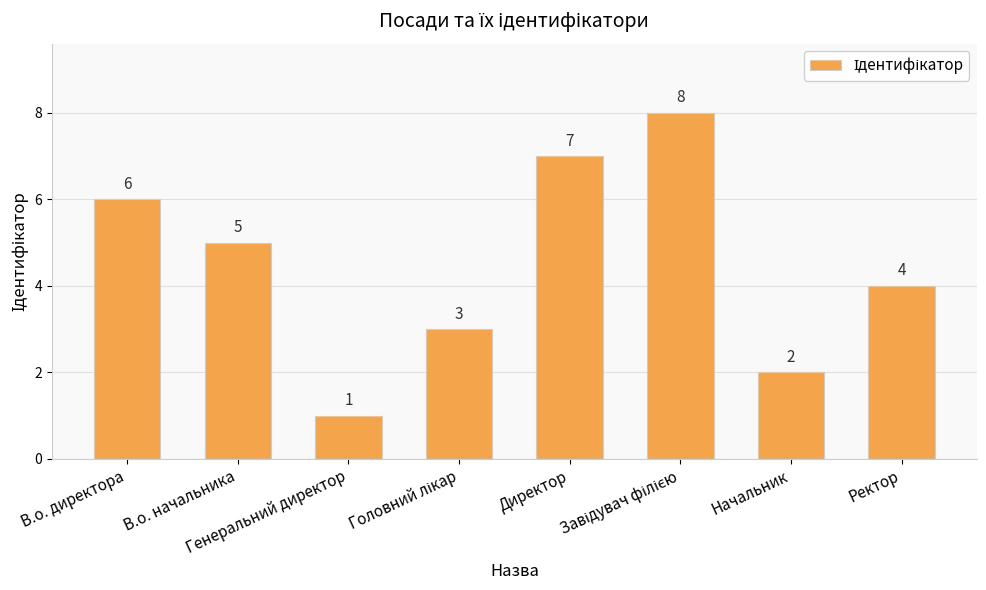

True or false: the data shows 7 at Директор.

True